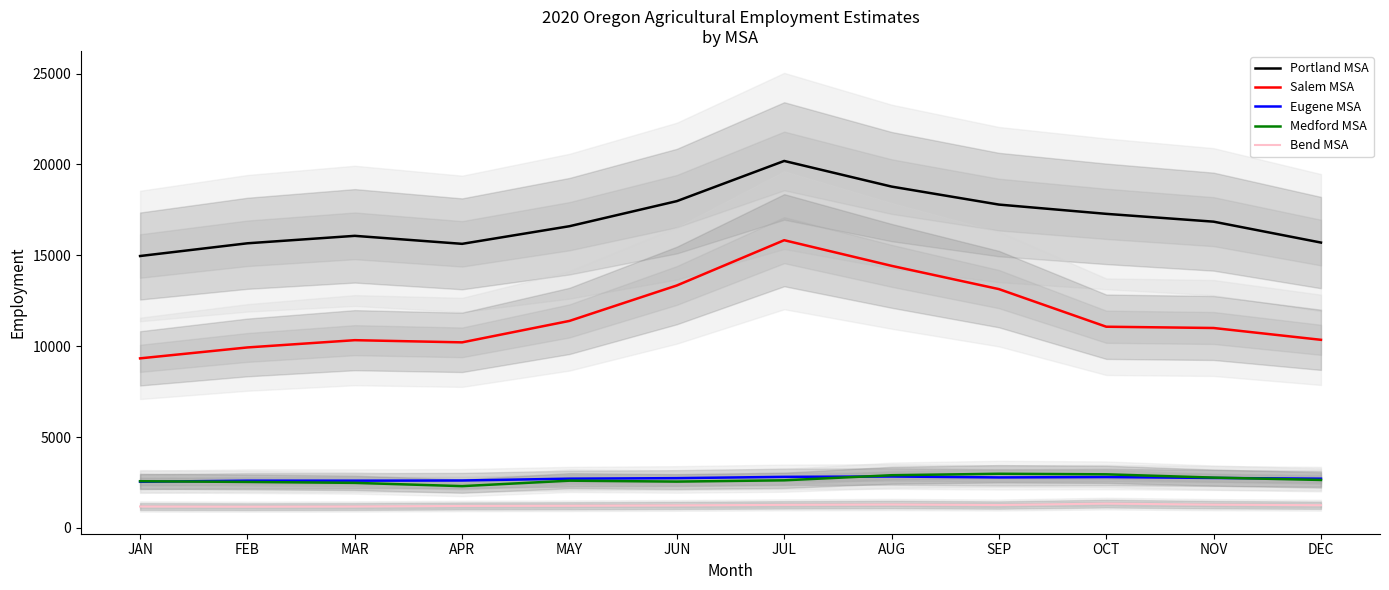

Between DEC and MAY, which is larger?

MAY